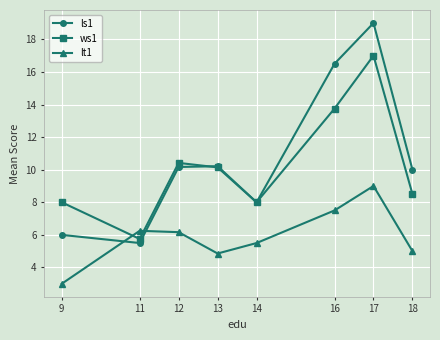

What is the maximum value for ws1?

17.0